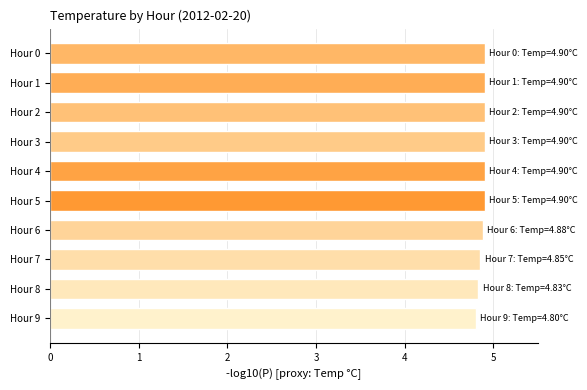

Count the values in the range 4 to 5.

10